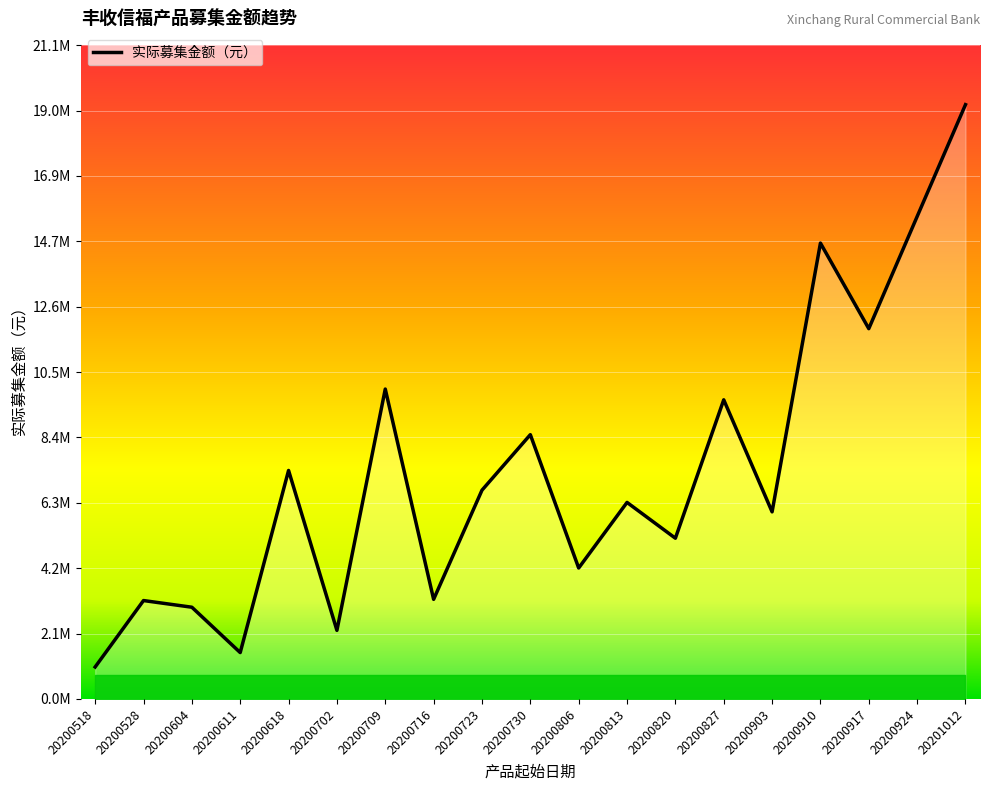

Is this an area chart (filled region under the line)?

Yes